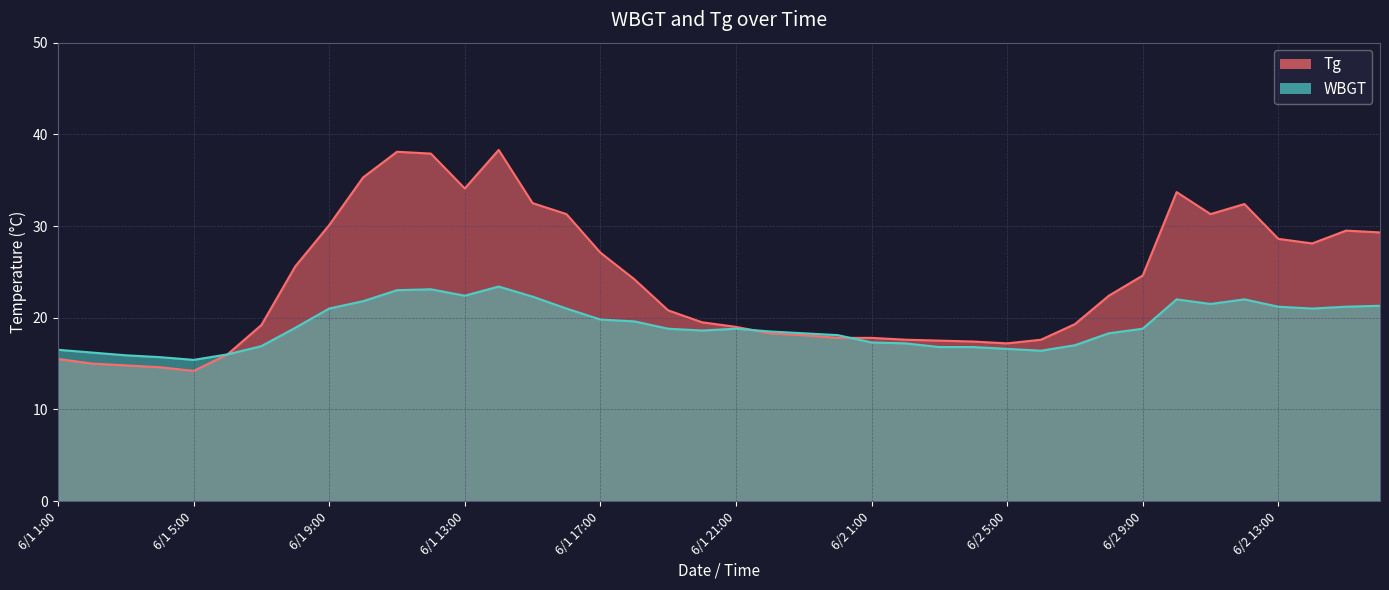

What is the label of the 12th point from the right?

6/2 5:00